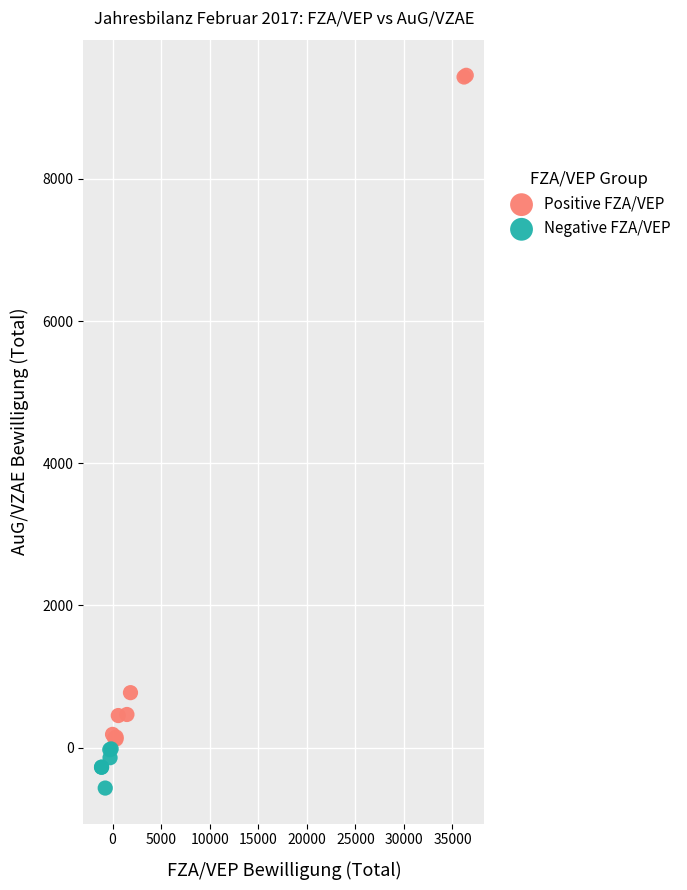

Which series contains the lowest Y value?

Negative FZA/VEP